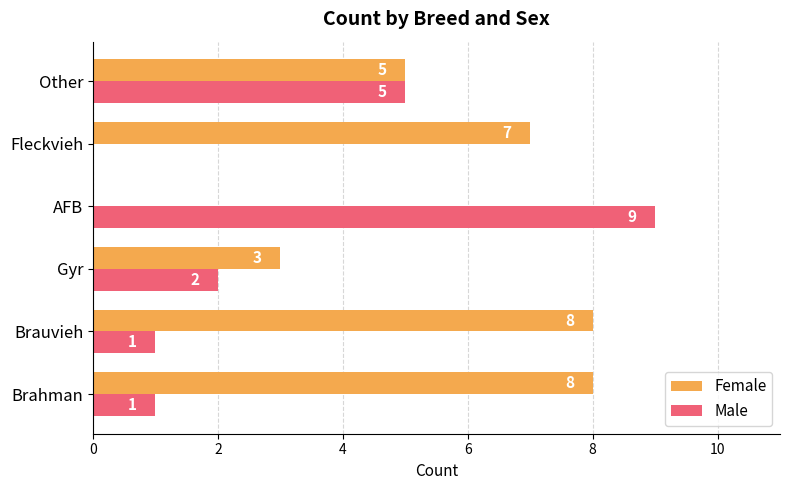

The value of Female at Gyr is 3. True or false?

True